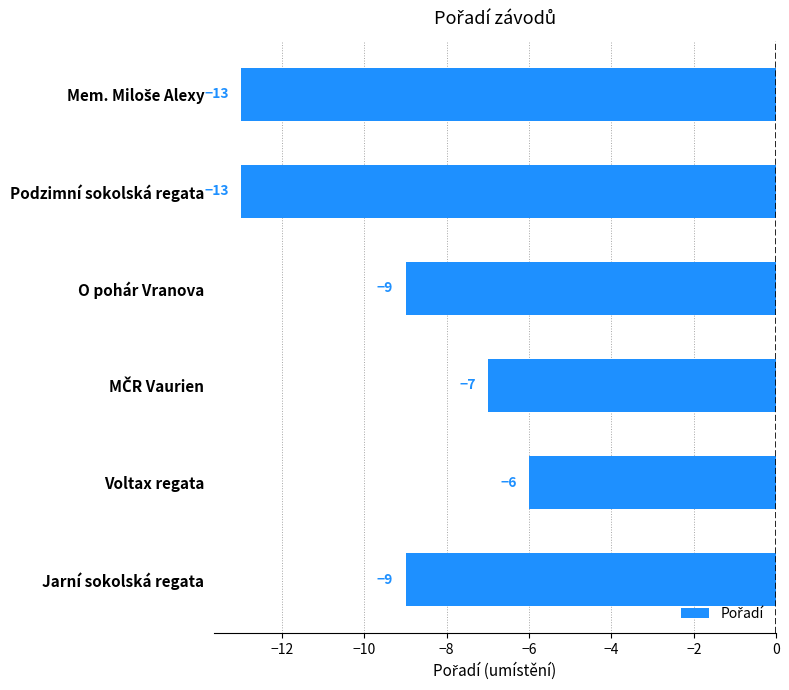

At which category does the chart reach its peak across all series?

Voltax regata